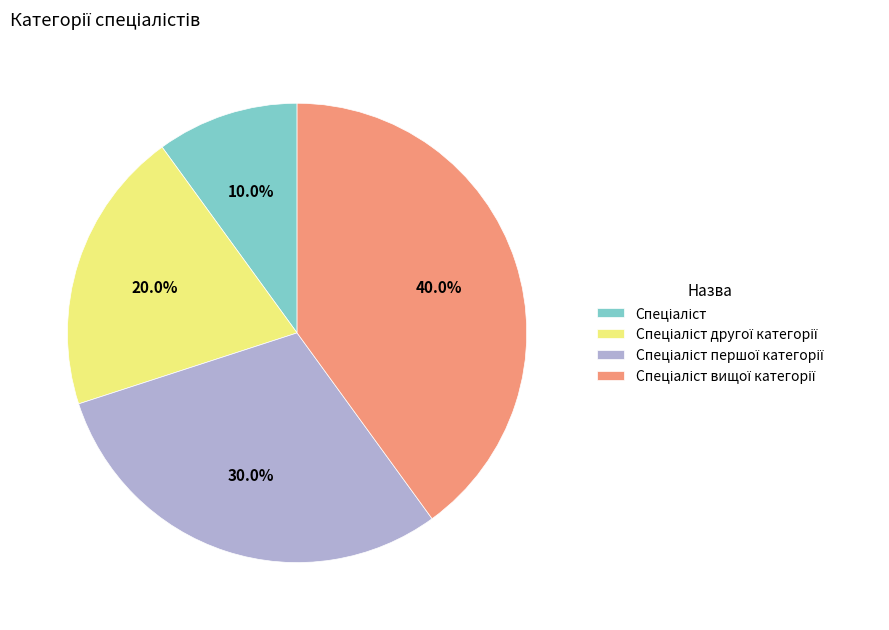

Does any single category account for the majority?

No